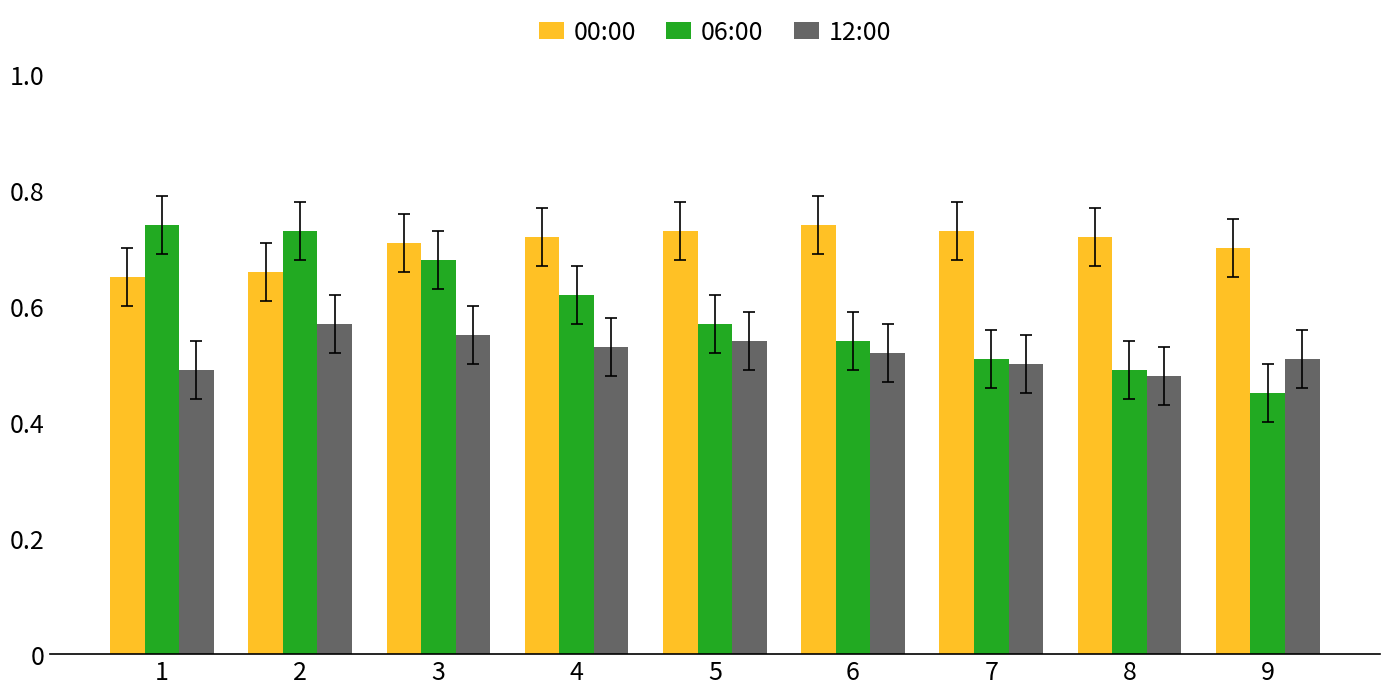

Count the number of categories in the chart.

9